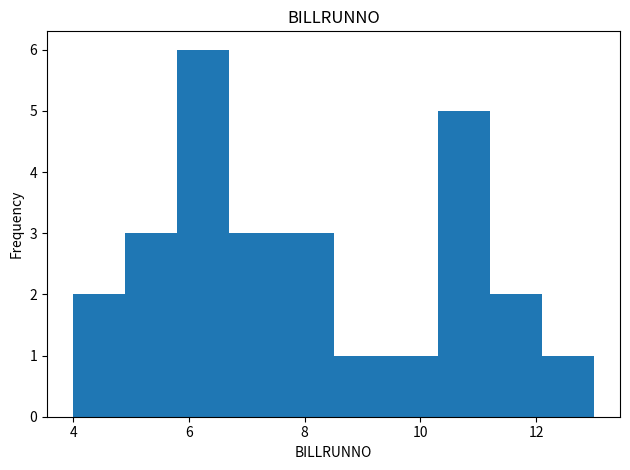

How tall is the bar that spans 10.3 to 11.2 on the x-axis? Neither the bar edges nor the heights are printed on the chart, so give them approximately, as read against the axes.

5